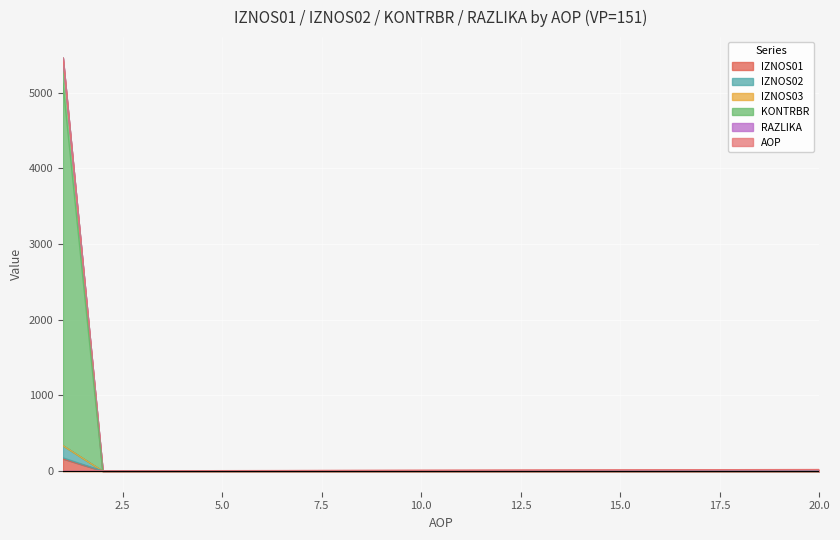

How many times do AOP and KONTRBR cross each other?

1